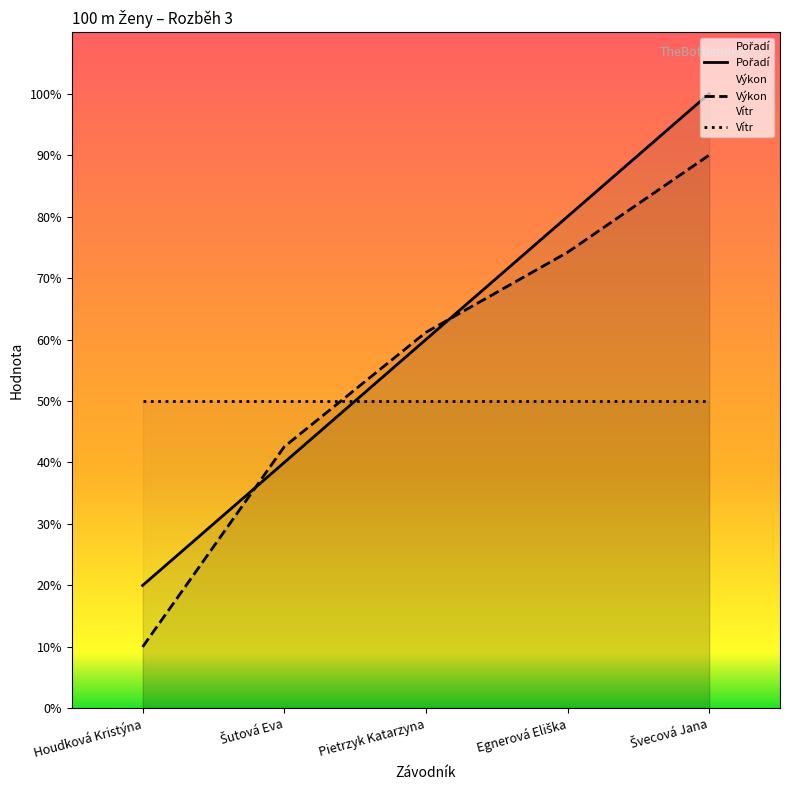

Which label corresponds to the largest value in the chart?

Švecová Jana